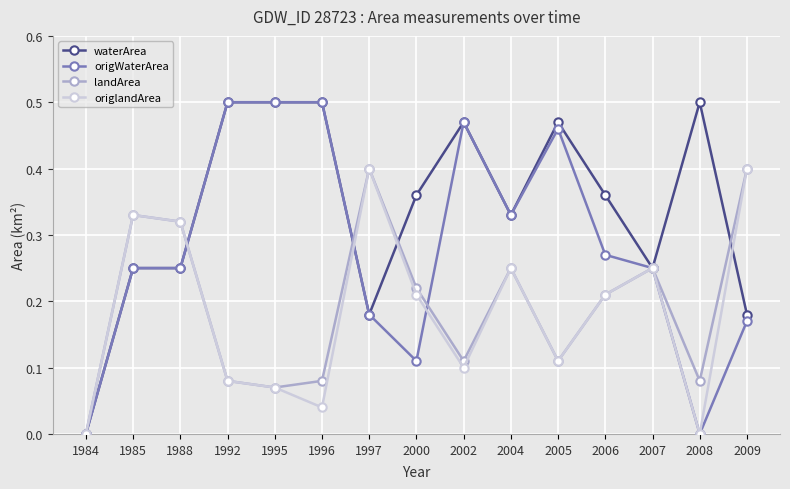

At which label does waterArea reach its minimum?

1984